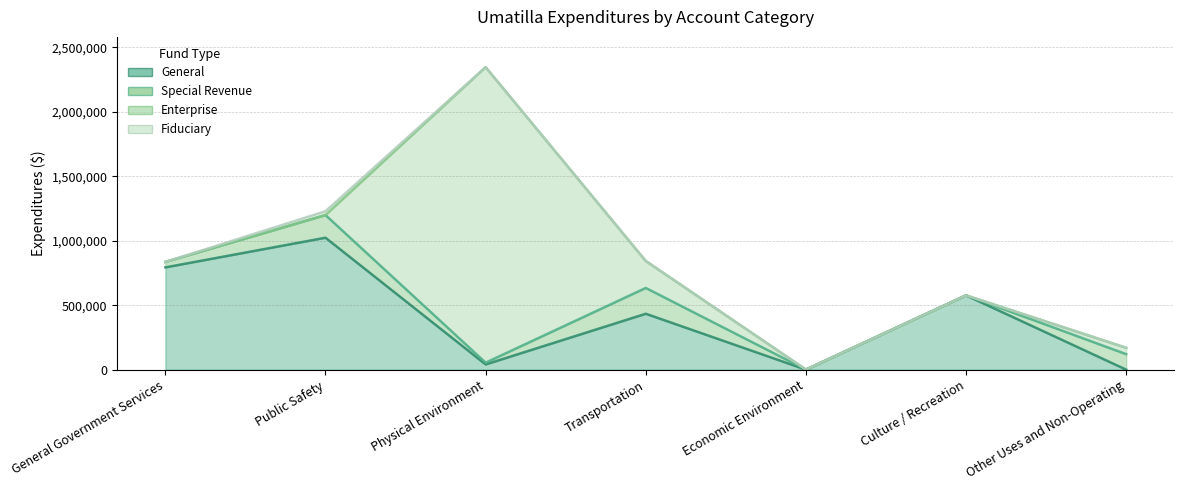

Reading right to left, what are all the values shown in this chart?

General: Other Uses and Non-Operating=0	Culture / Recreation=575764	Economic Environment=0	Transportation=433419	Physical Environment=40459	Public Safety=1022788	General Government Services=792800
Special Revenue: Other Uses and Non-Operating=120040	Culture / Recreation=0	Economic Environment=563	Transportation=199894	Physical Environment=13551	Public Safety=175623	General Government Services=42154
Enterprise: Other Uses and Non-Operating=49266	Culture / Recreation=0	Economic Environment=0	Transportation=208946	Physical Environment=2291166	Public Safety=0	General Government Services=0
Fiduciary: Other Uses and Non-Operating=0	Culture / Recreation=0	Economic Environment=0	Transportation=0	Physical Environment=0	Public Safety=29615	General Government Services=0